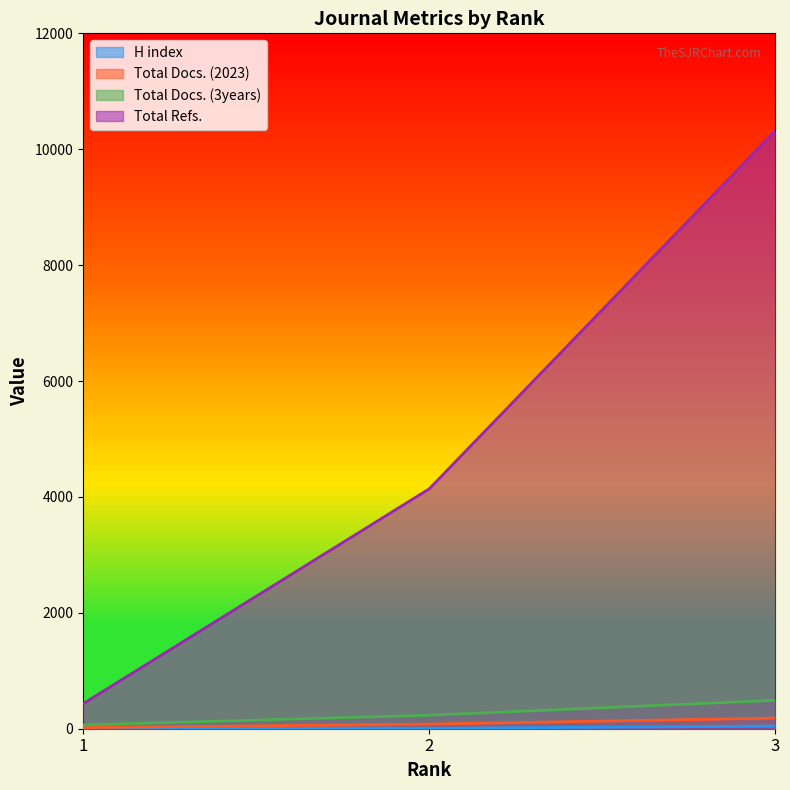

What is the difference between the maximum and minimum values in the Total Docs. (3years) series?

425